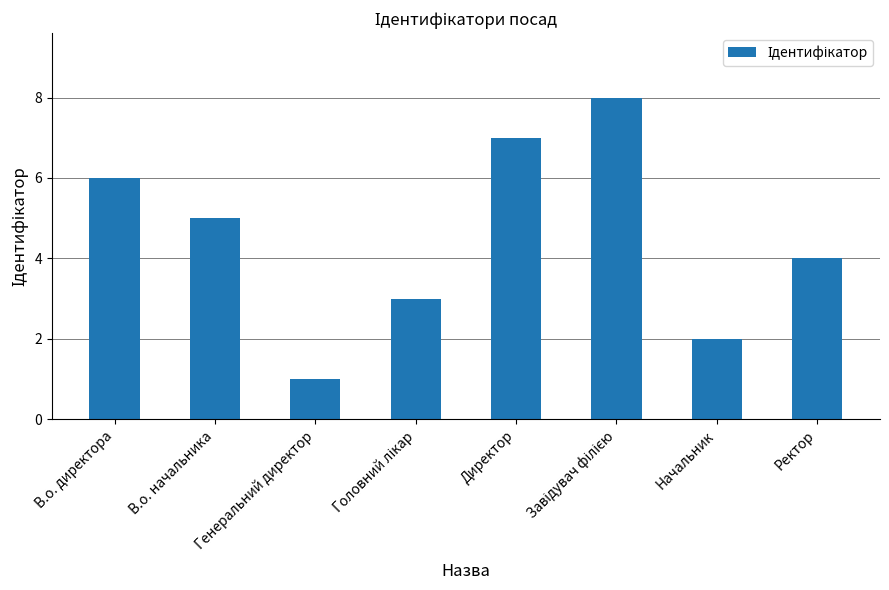

Is it true that the value at В.о. начальника is 9?

False